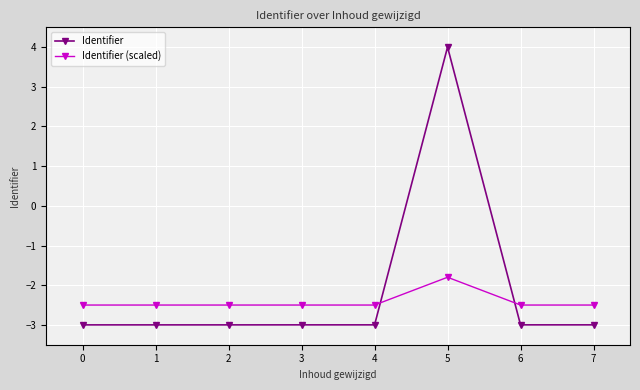

What is the total value across all series at 2?

-5.5